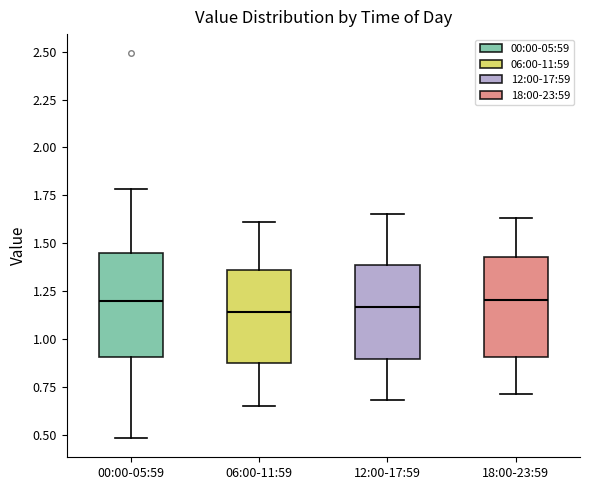

Where is the upper edge of the box for 12:00-17:59 on the y-axis? The values are not printed on the chart, so give them approximately, as read against the axis.

1.40